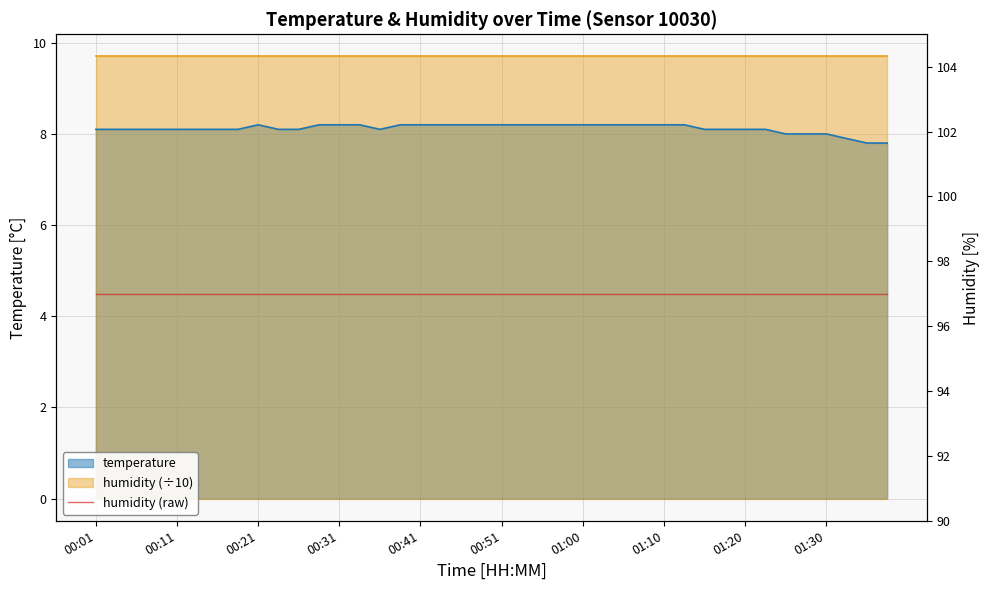

Which category has the lowest value across all series?

01:35